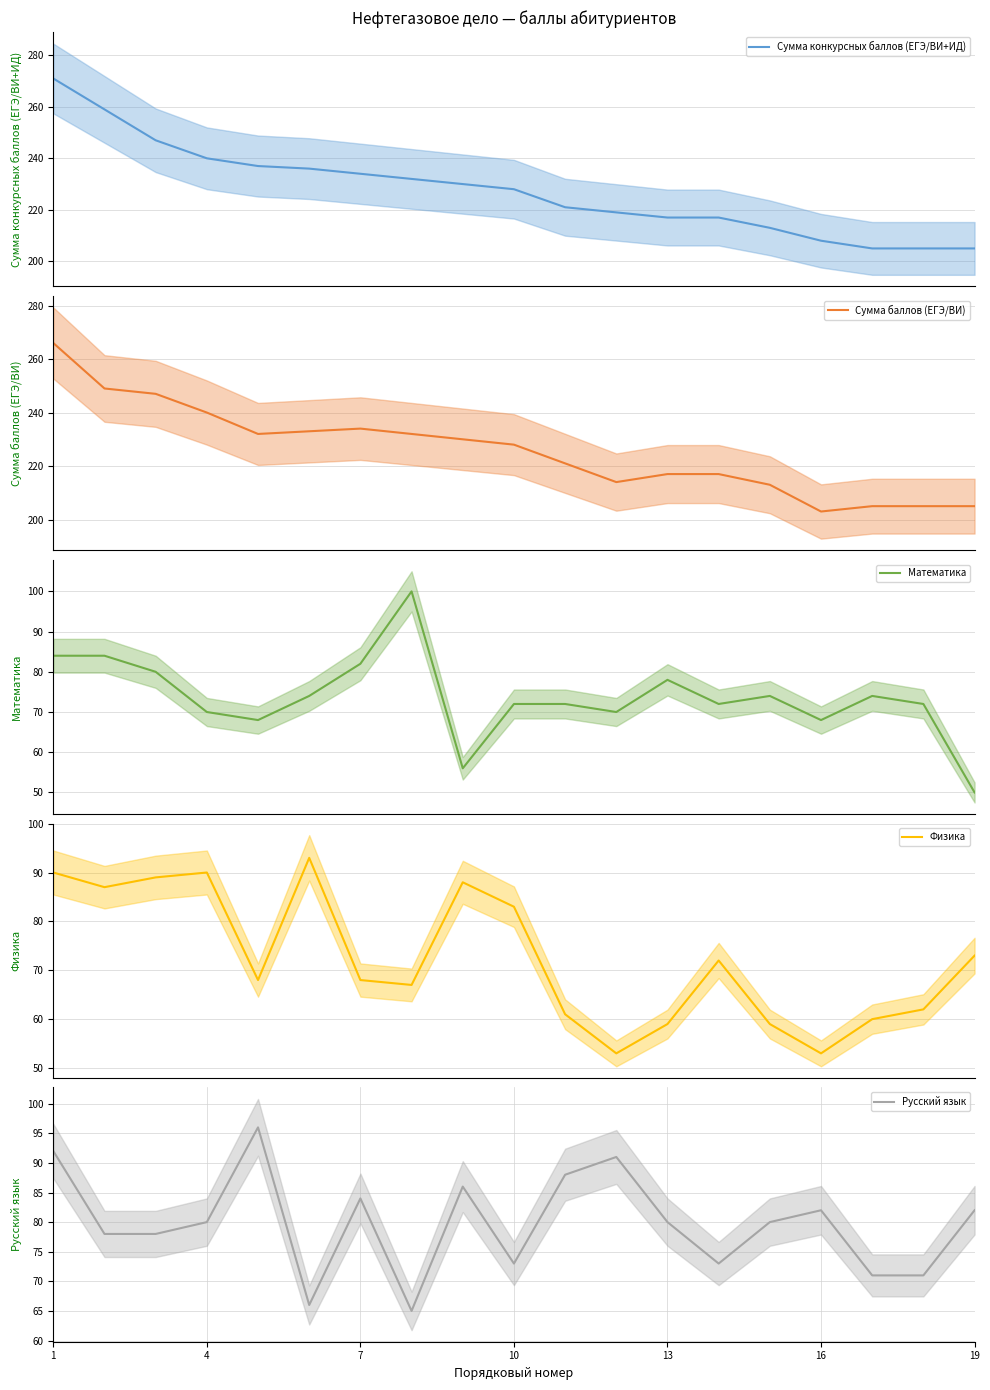

True or false: Математика and Физика cross at least once.

True